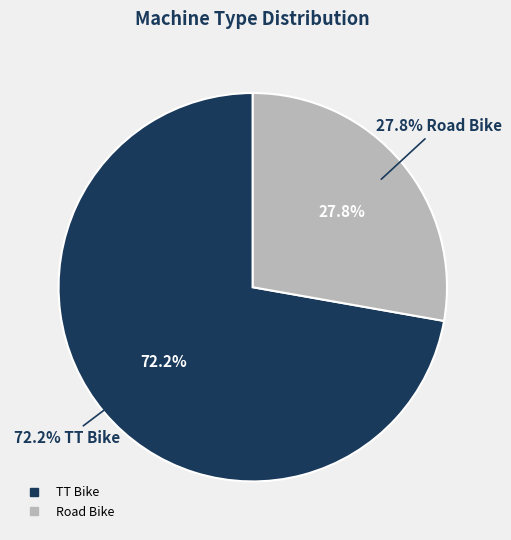

What is the change in value from TT Bike to Road Bike?

-8